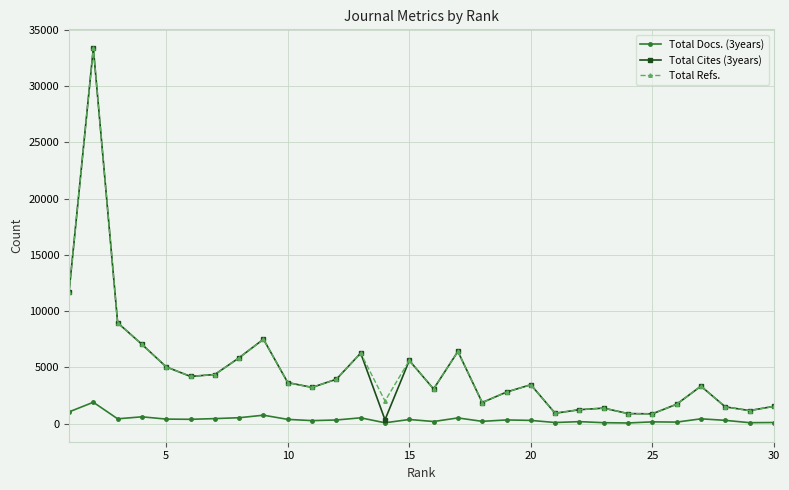

How many distinct data groups are displayed?

3